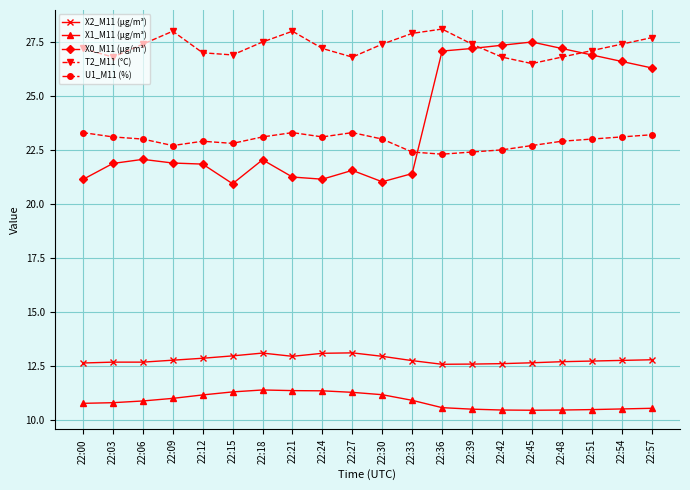

Which series has the widest spread of values?

X0_M11 (μg/m³)